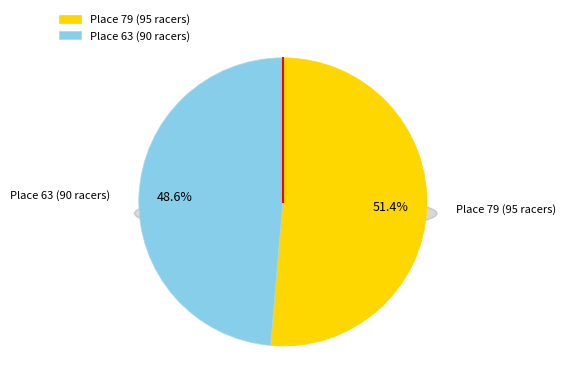

Is it true that Place 63 (90 racers) is 58% of the pie?

False